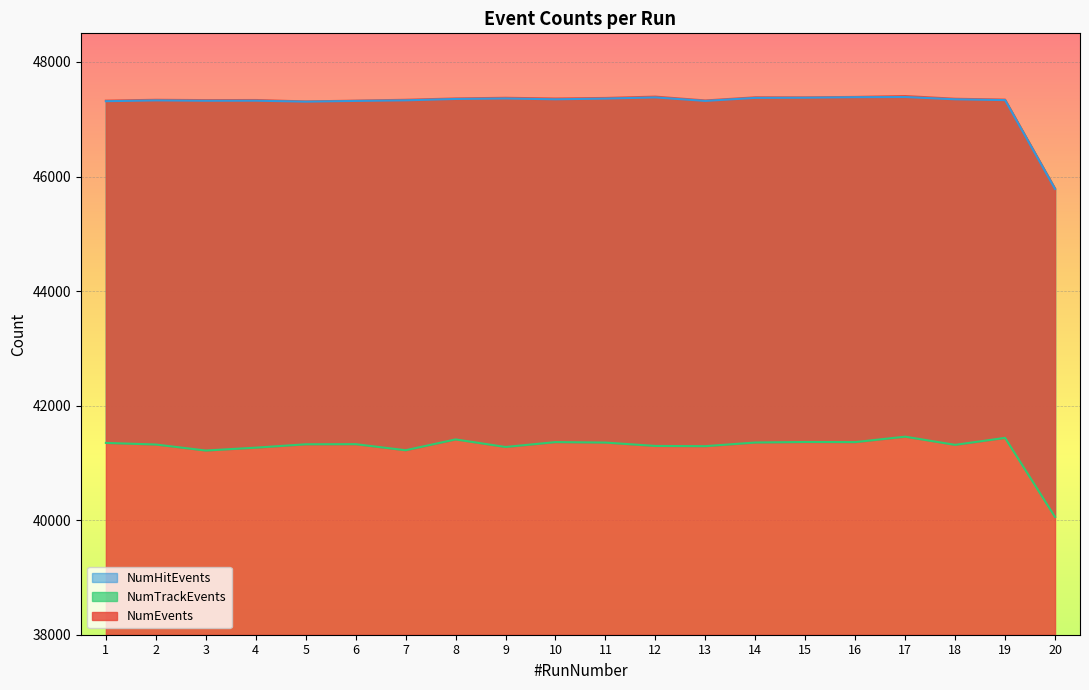

At which category does NumTrackEvents reach its first local valley?

3